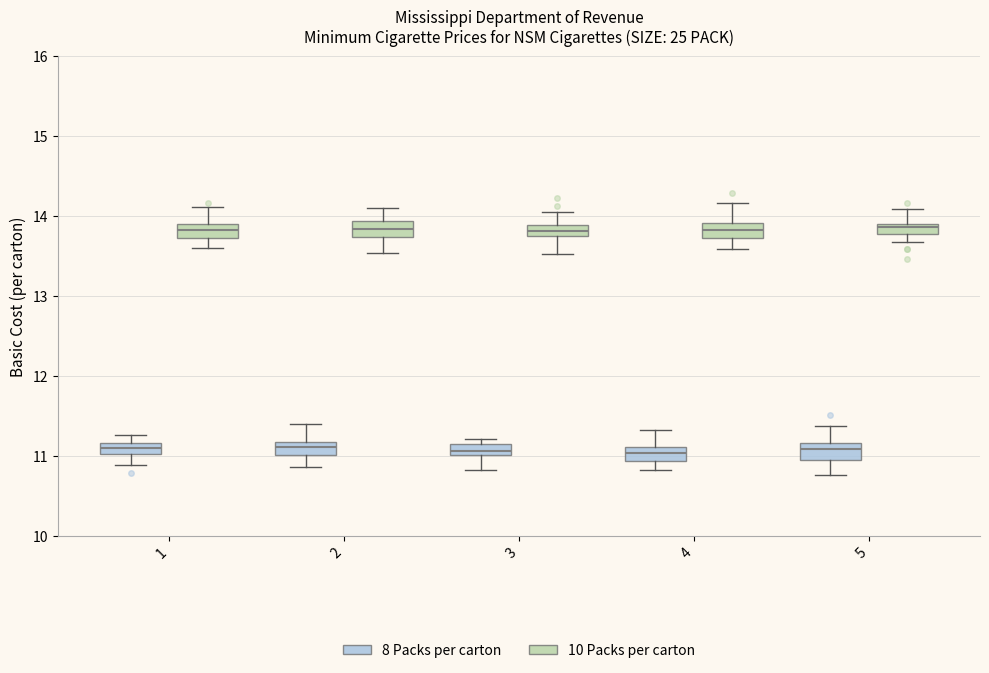

Where is the upper edge of the box for 5 (10 Packs per carton) on the y-axis? The values are not printed on the chart, so give them approximately, as read against the axis.

13.9